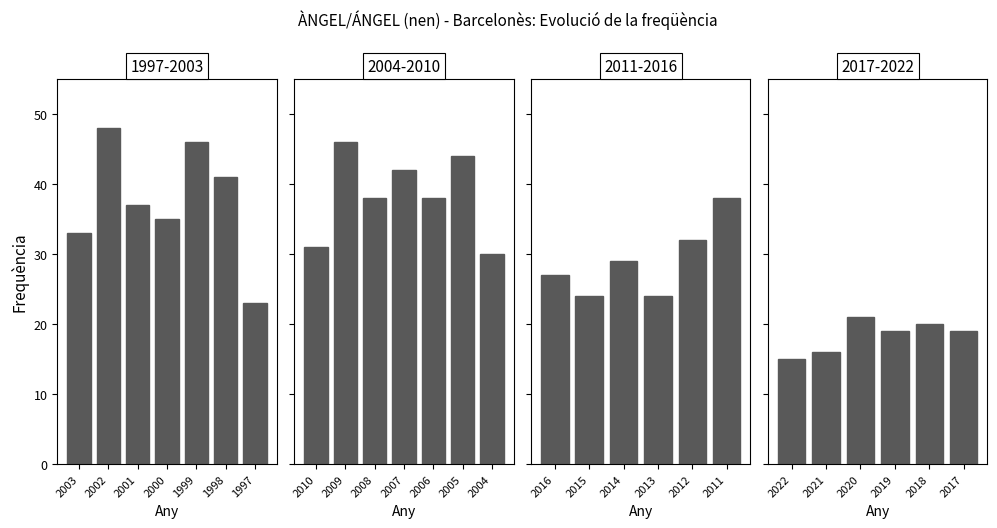

How many series are shown in this chart?

1